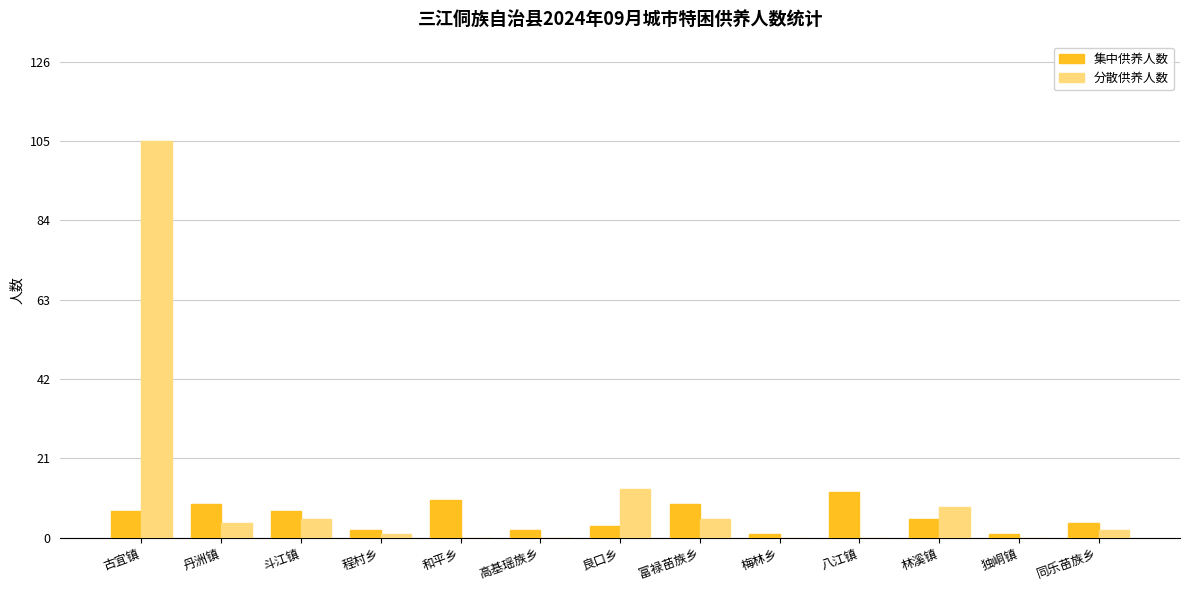

How many distinct data groups are displayed?

2